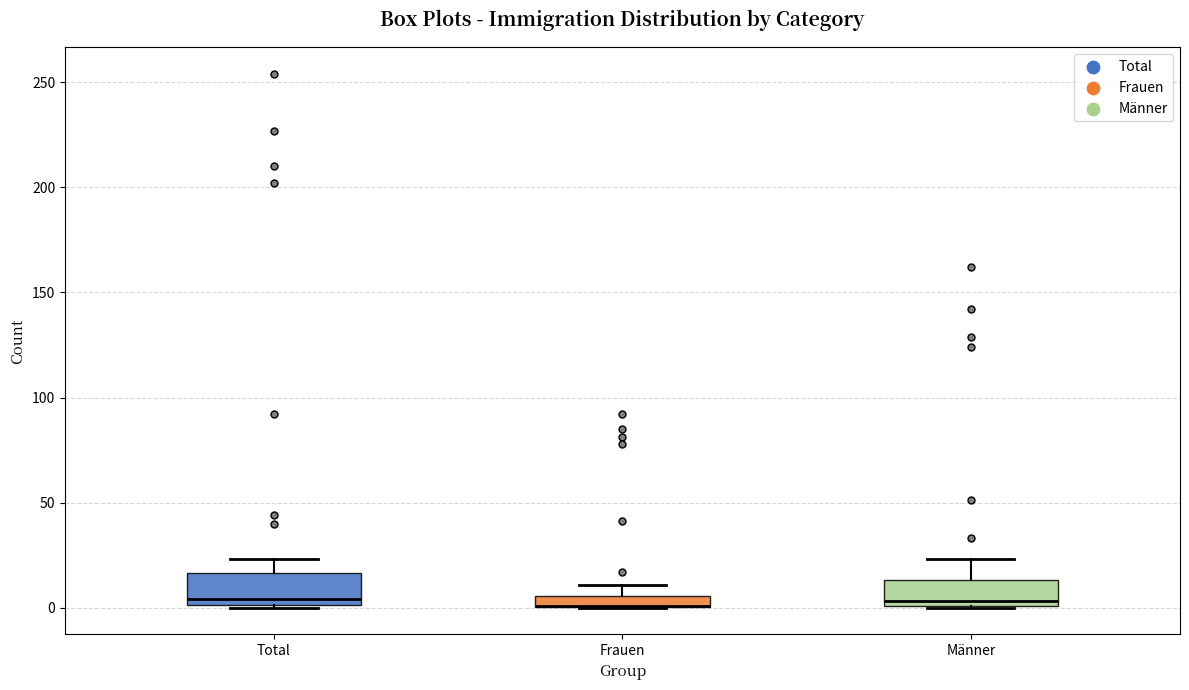

Where is the lower edge of the box for Männer on the y-axis? The values are not printed on the chart, so give them approximately, as read against the axis.

0